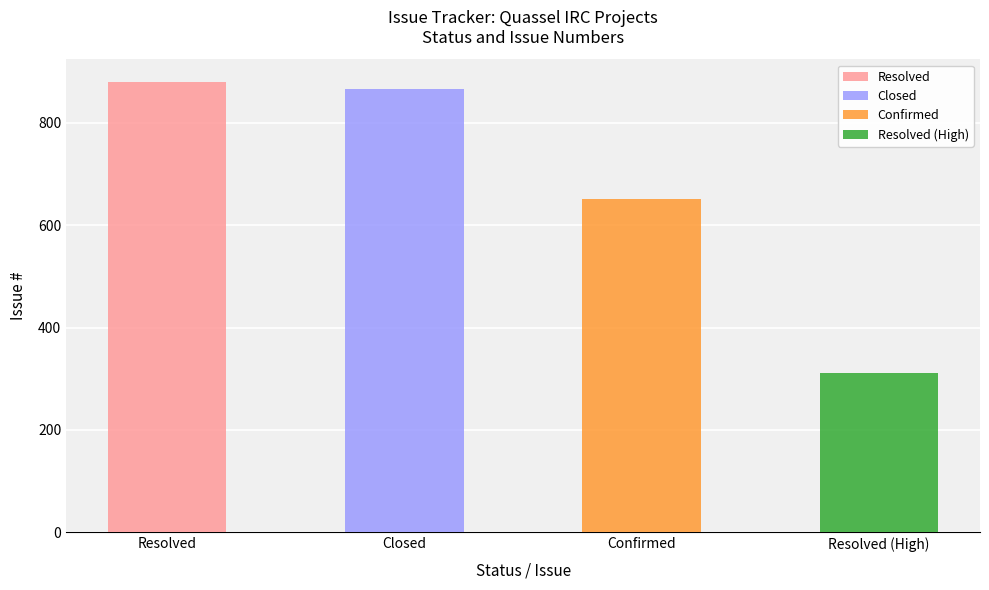

Where is the data nearest to the value 596?

Confirmed